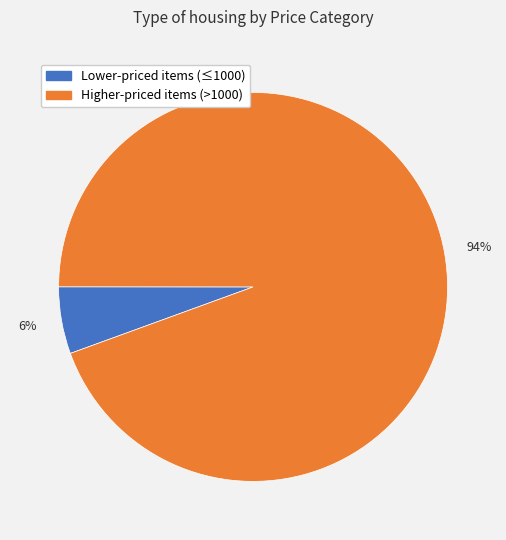

Does any single category account for the majority?

Yes